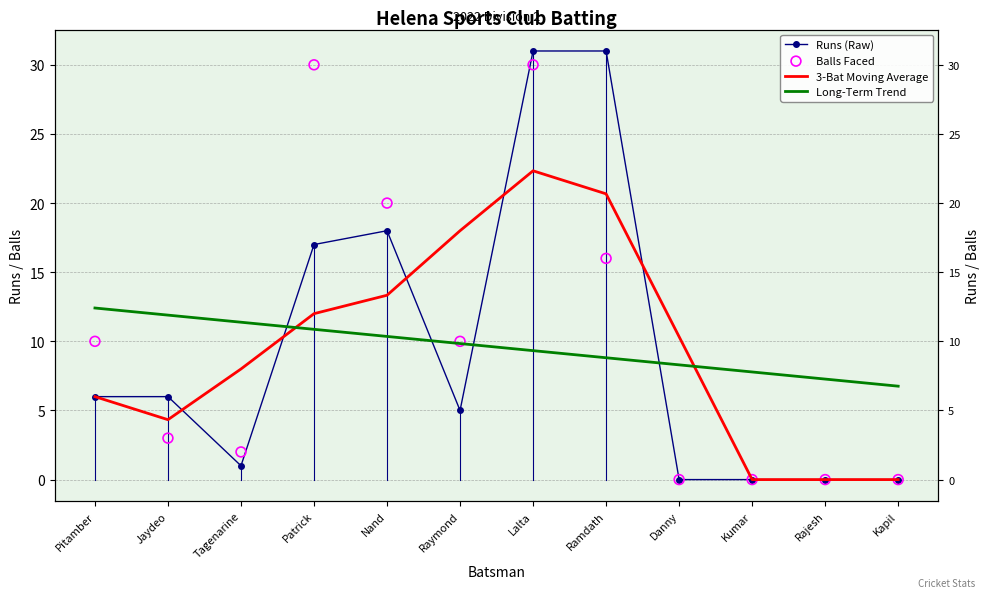

What is the total value across all series at Rajesh?

7.3